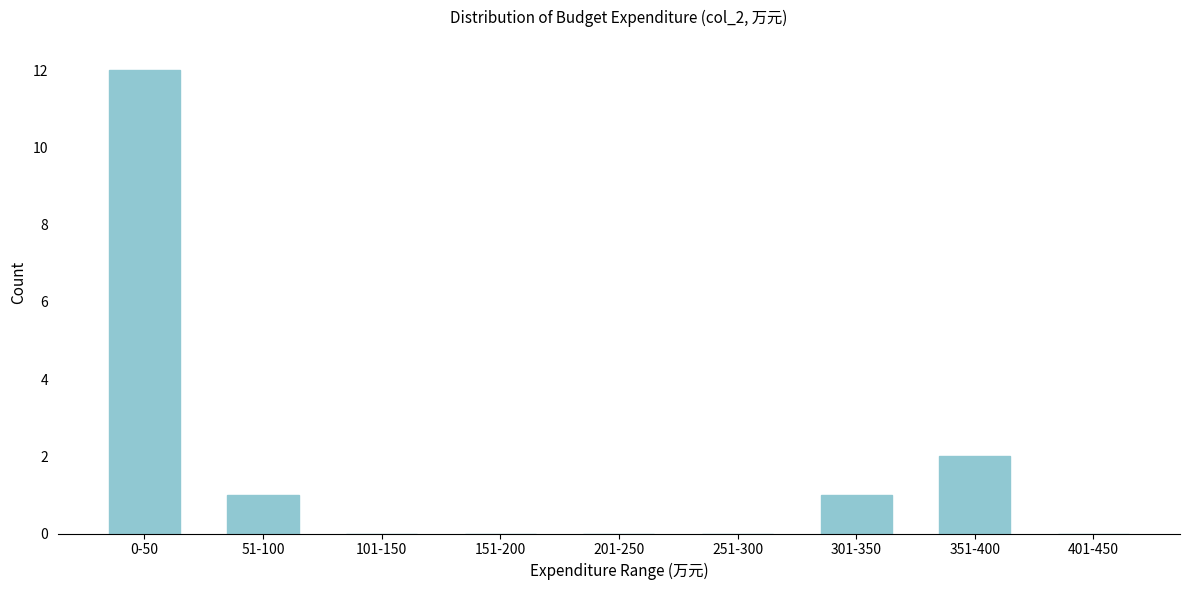

Reading left to right, transcribe all the data shown in this chart.

0-50=12	51-100=1	101-150=0	151-200=0	201-250=0	251-300=0	301-350=1	351-400=2	401-450=0